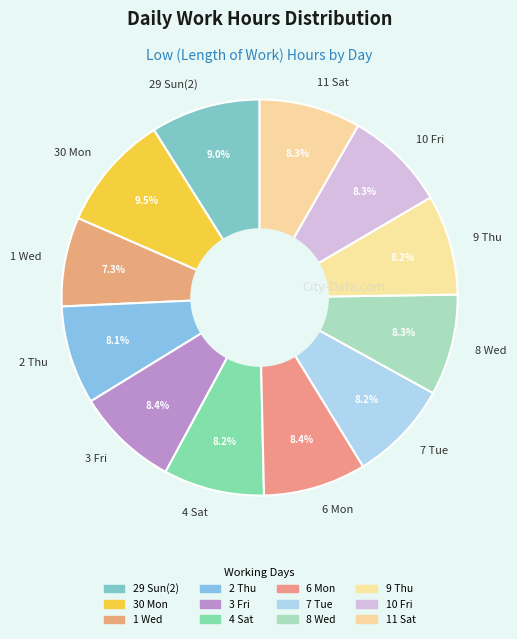

Do 30 Mon and 7 Tue together represent more than half of the pie?

No